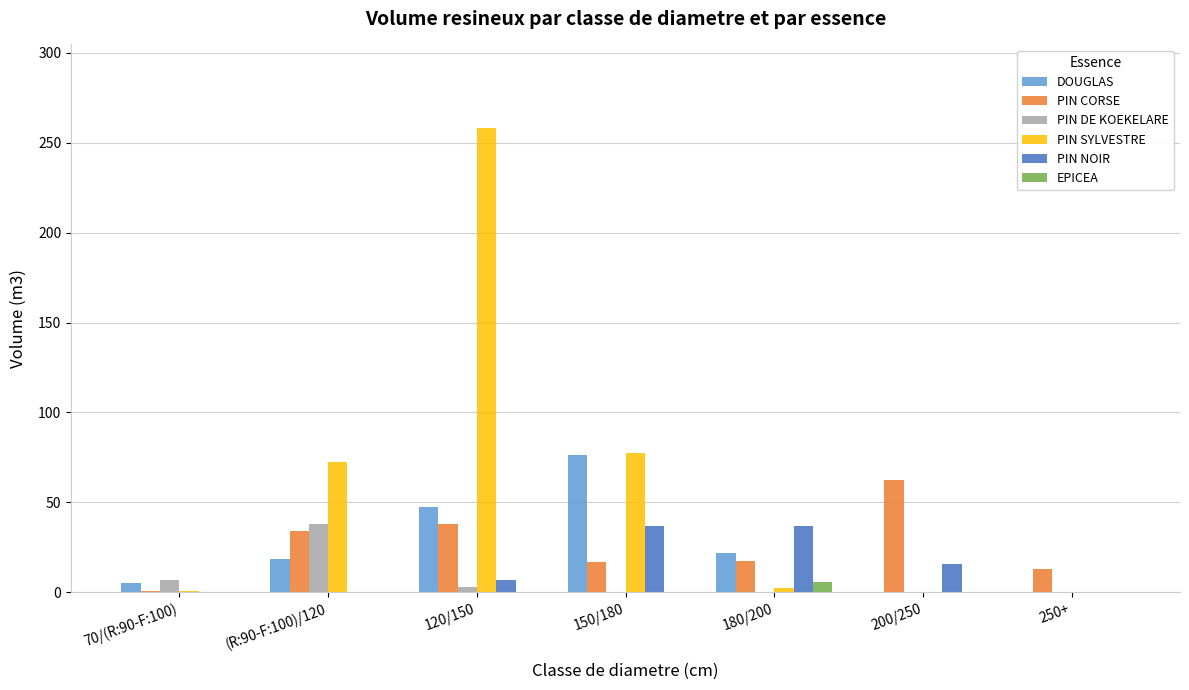

How many groups of bars are there?

7